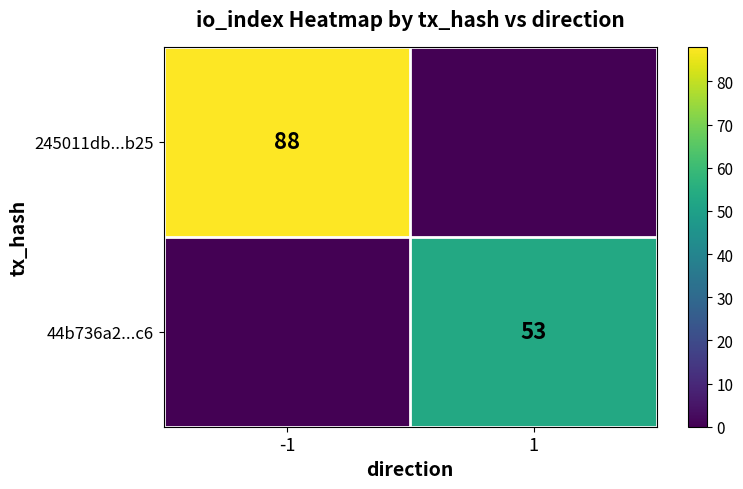

Is it true that 44b736a2...c6 equals 53 at 1?

True